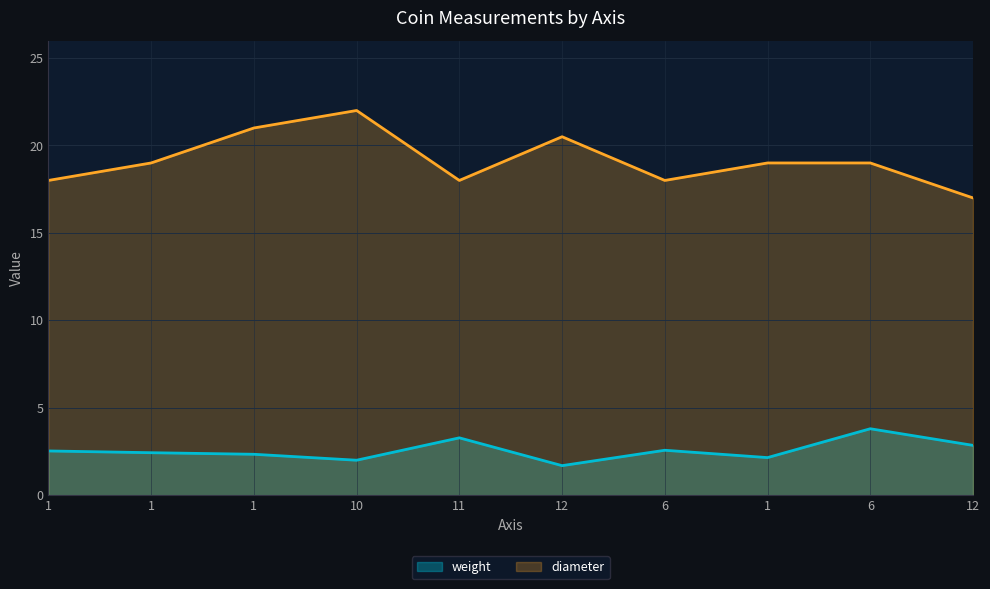

The value of weight at 11 is 5.3. True or false?

False